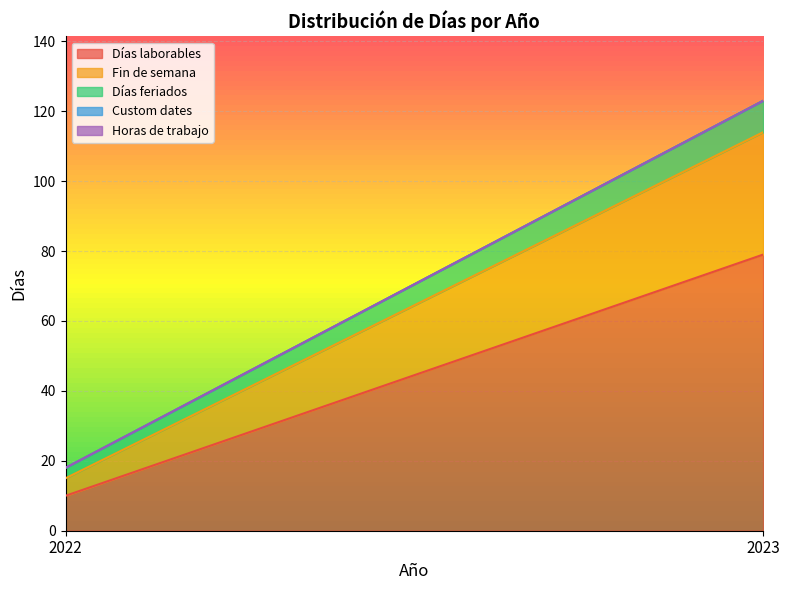

What is the total value across all series at 2023?

123